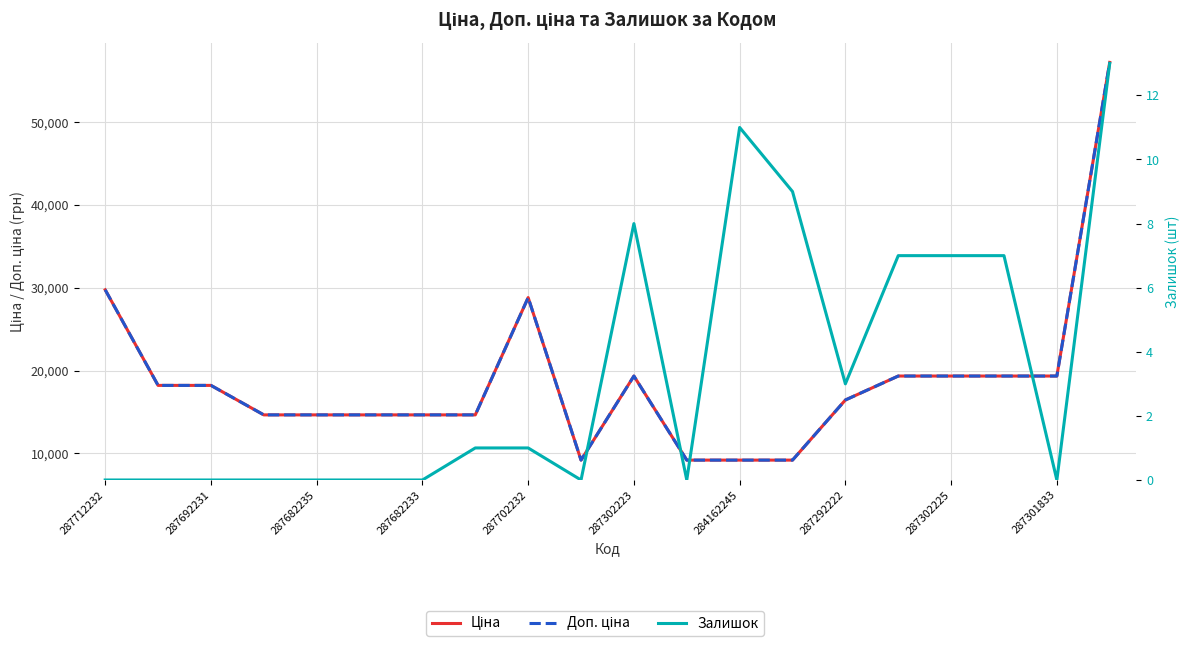

What is the total value across all series at 13?

18379.3